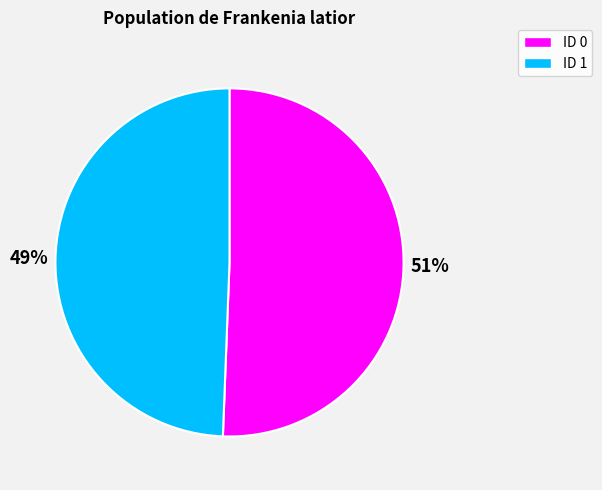

To the nearest percent, what percentage of the pie is ID 1?

49%